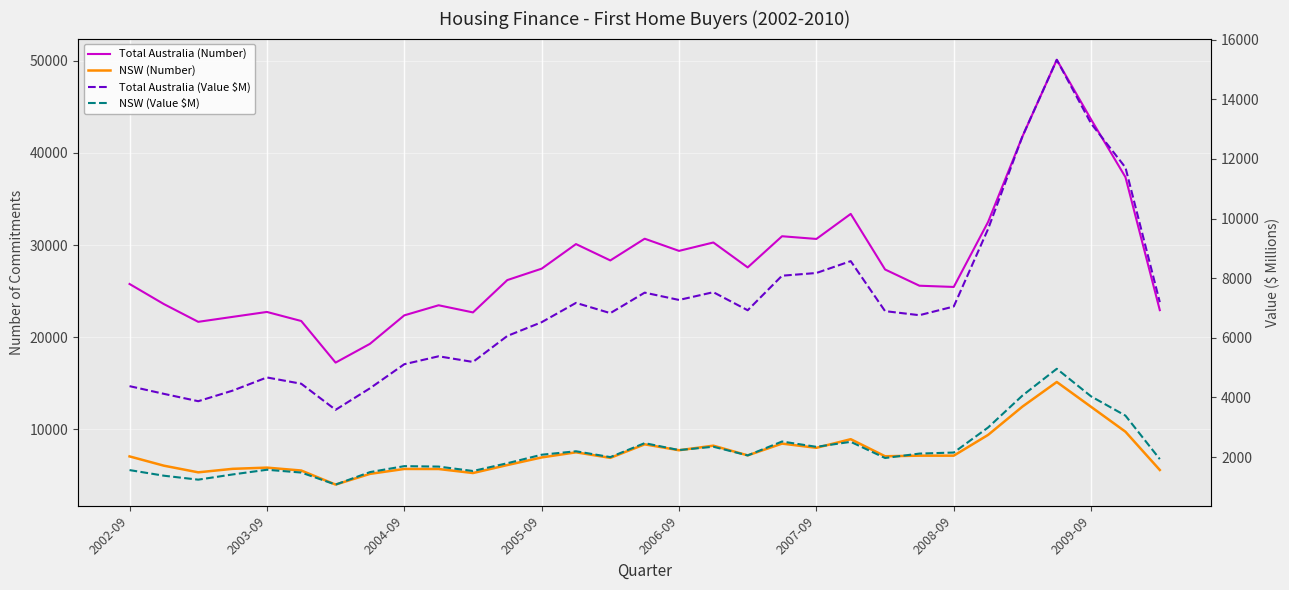

Which series ends up on top after the final intersection of NSW (Number) and Total Australia (Value $M)?

Total Australia (Value $M)